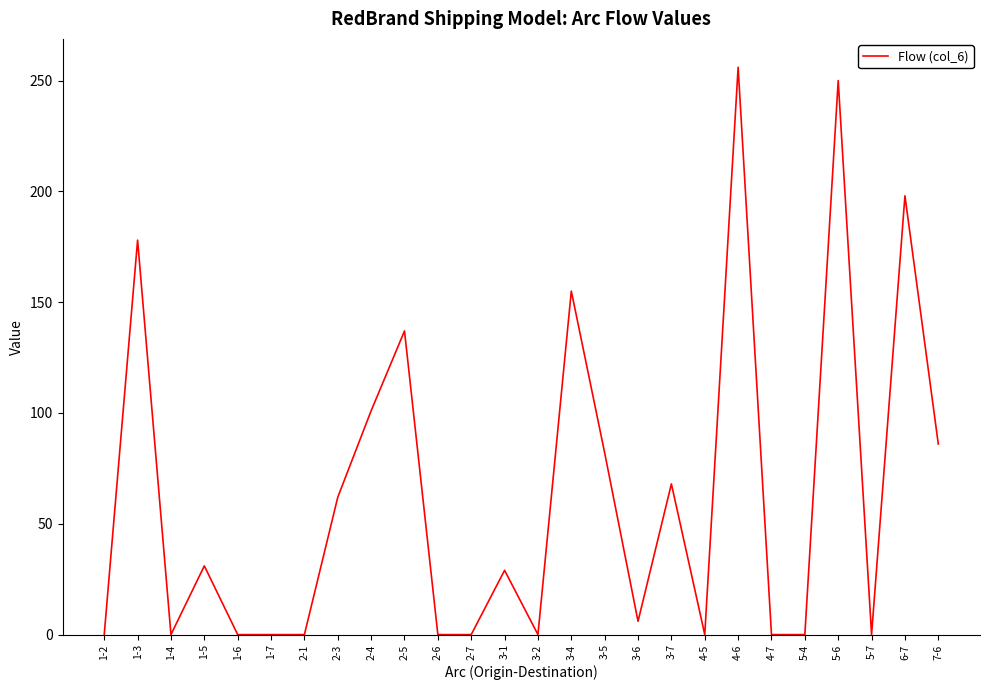

Count the number of categories in the chart.

26